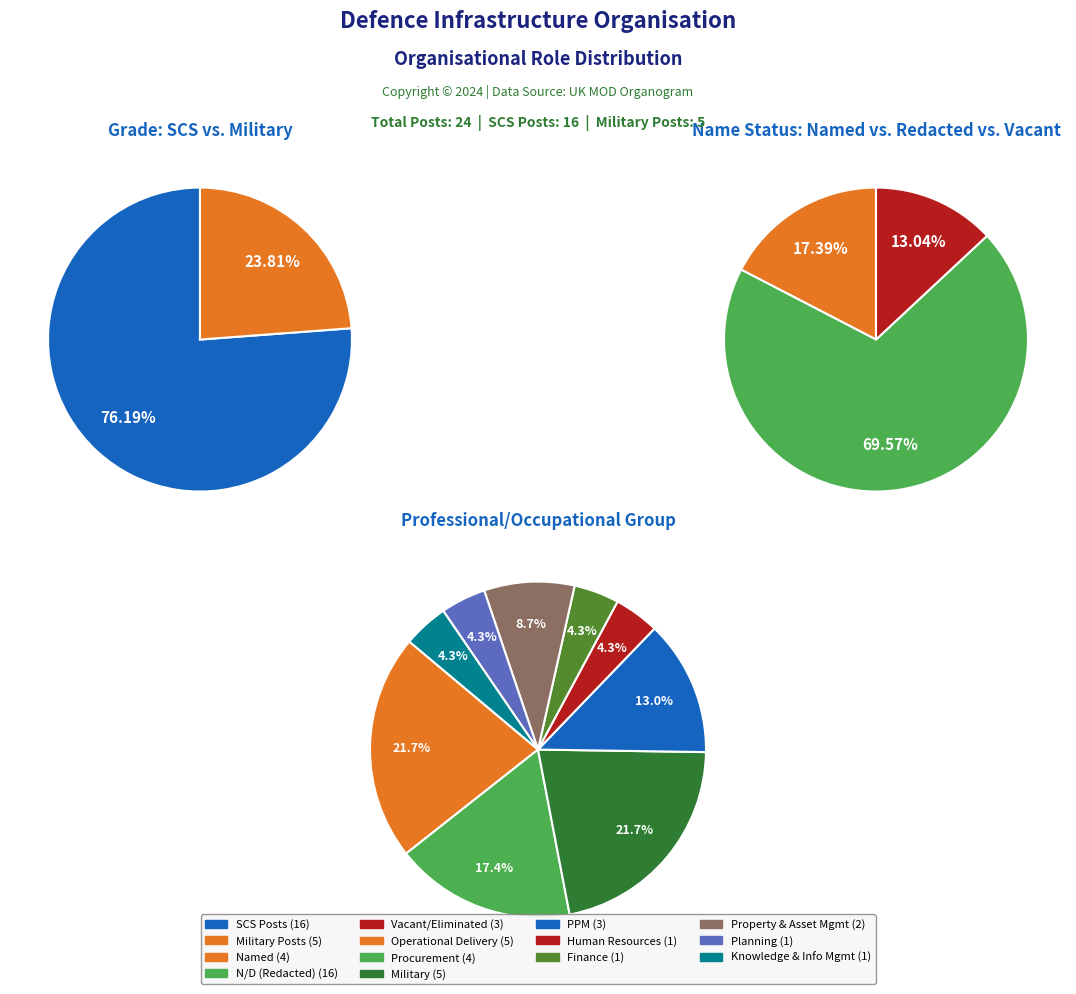

To the nearest percent, what portion does Knowledge and Information Management represent?

4%